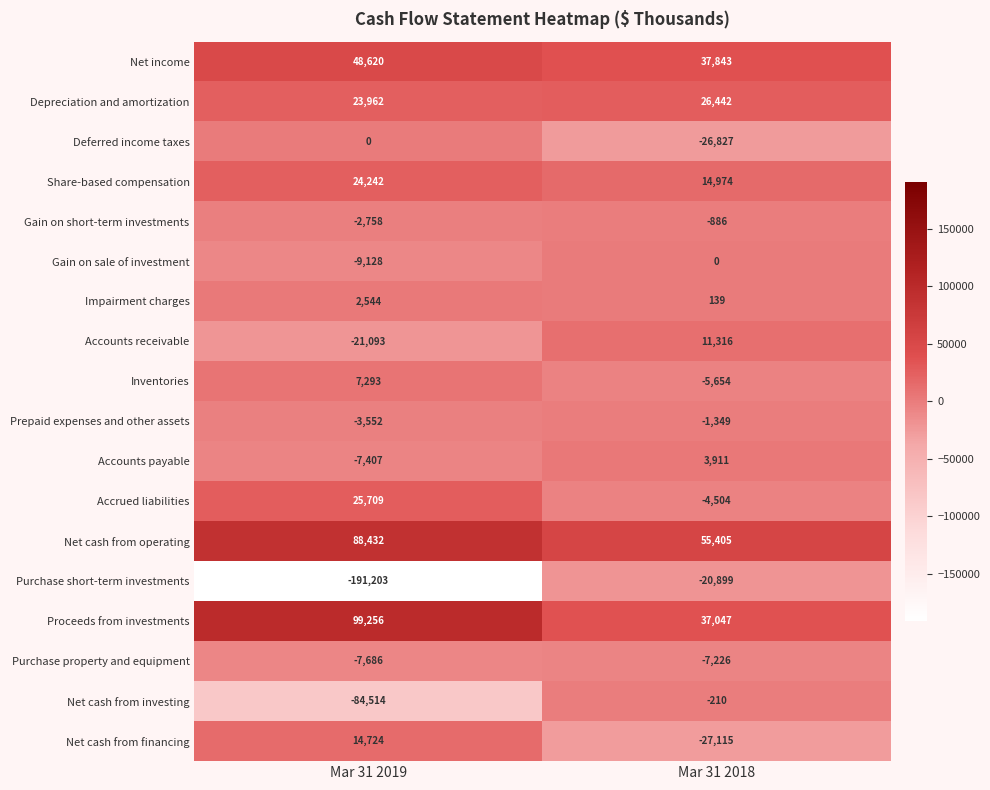

What is the sum of all Inventories values?

1639